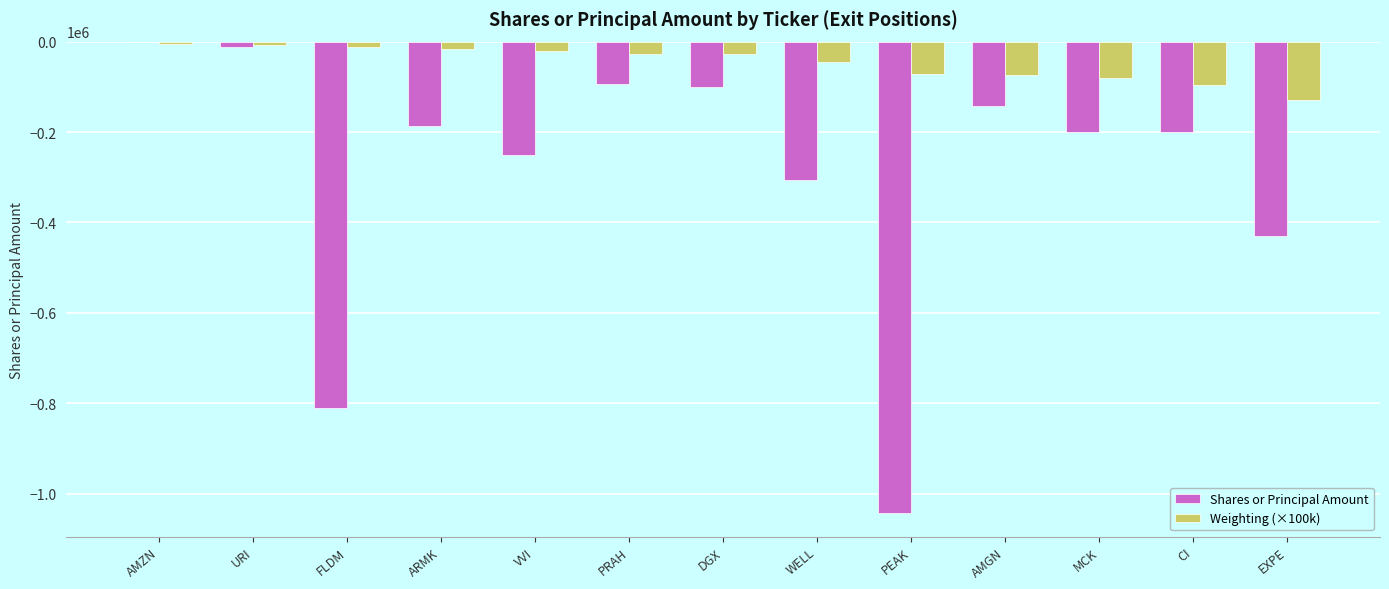

What is the sum of the Weighting (×100k) values at CI and AMGN?

-170100.0